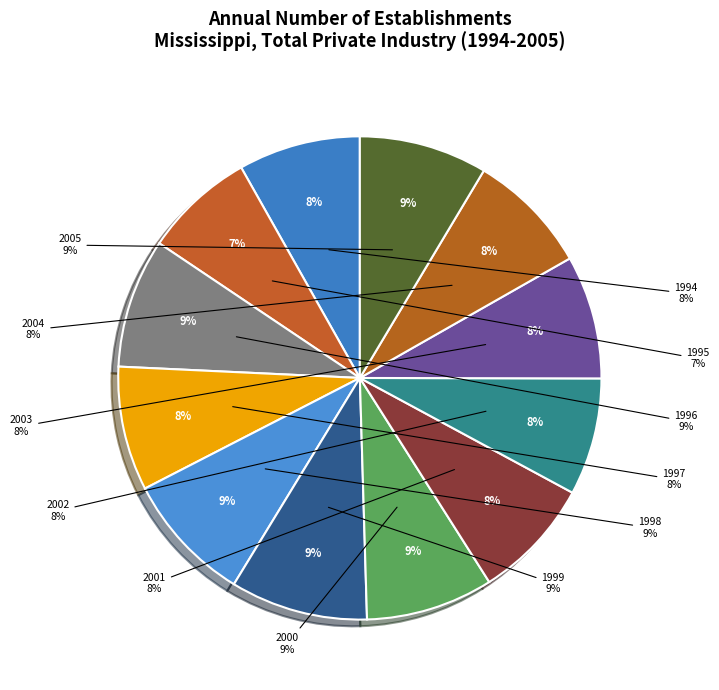

Does 1996 account for over 50% of the chart?

No